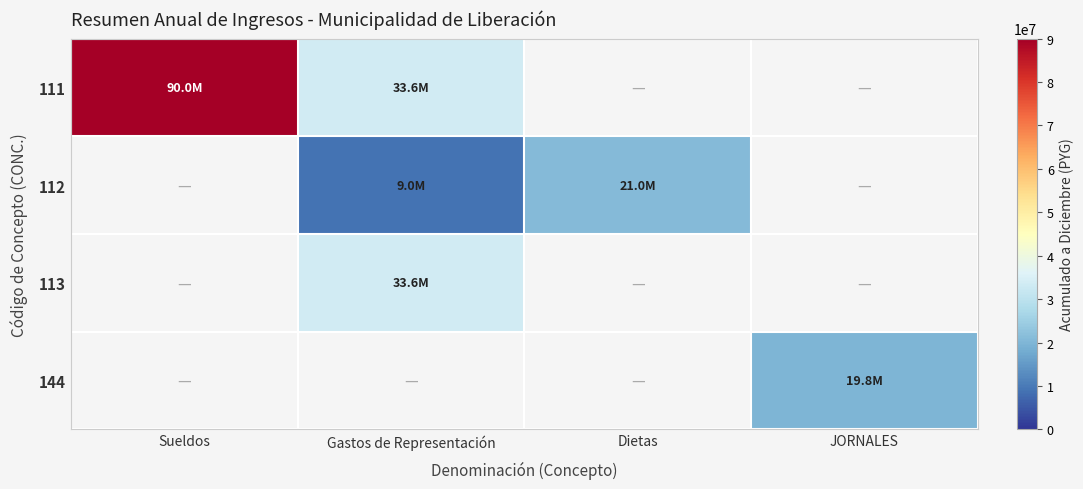

How many series are shown in this chart?

4